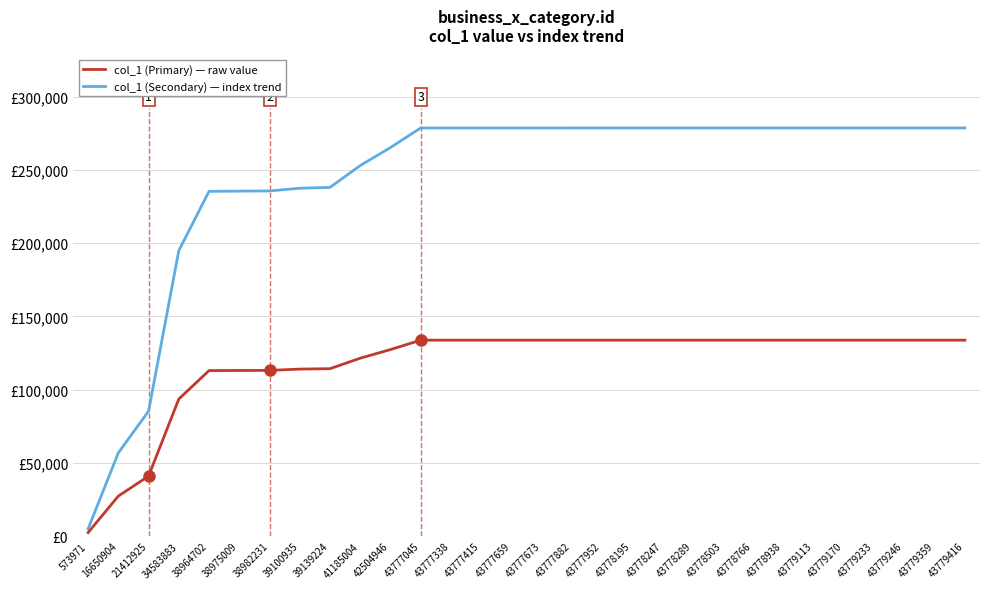

What is the spread (max minus min) of values at 43778289?

144928.5